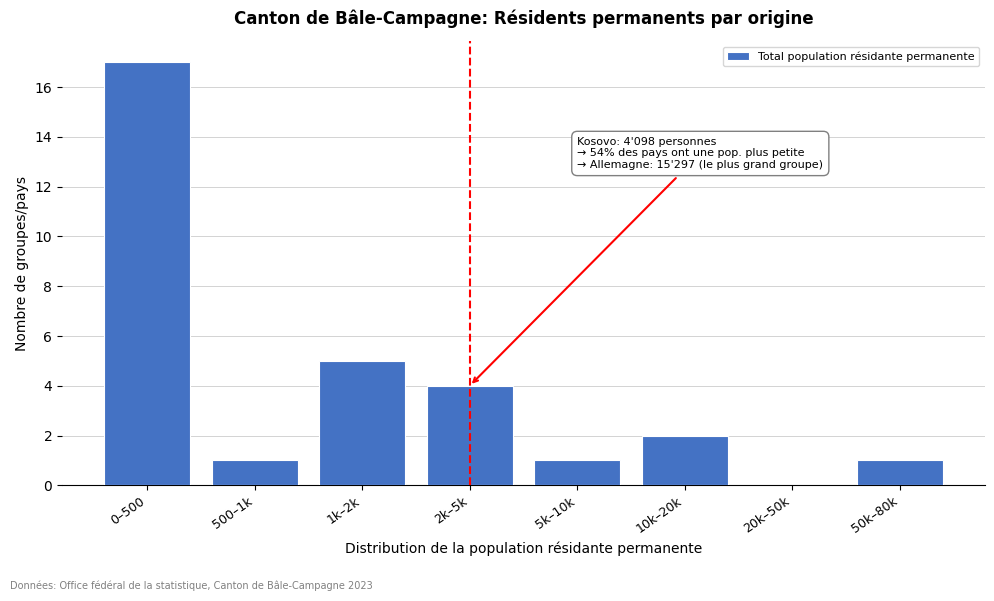

Reading right to left, what are all the values shown in this chart?

50k–80k=1	20k–50k=0	10k–20k=2	5k–10k=1	2k–5k=4	1k–2k=5	500–1k=1	0–500=17